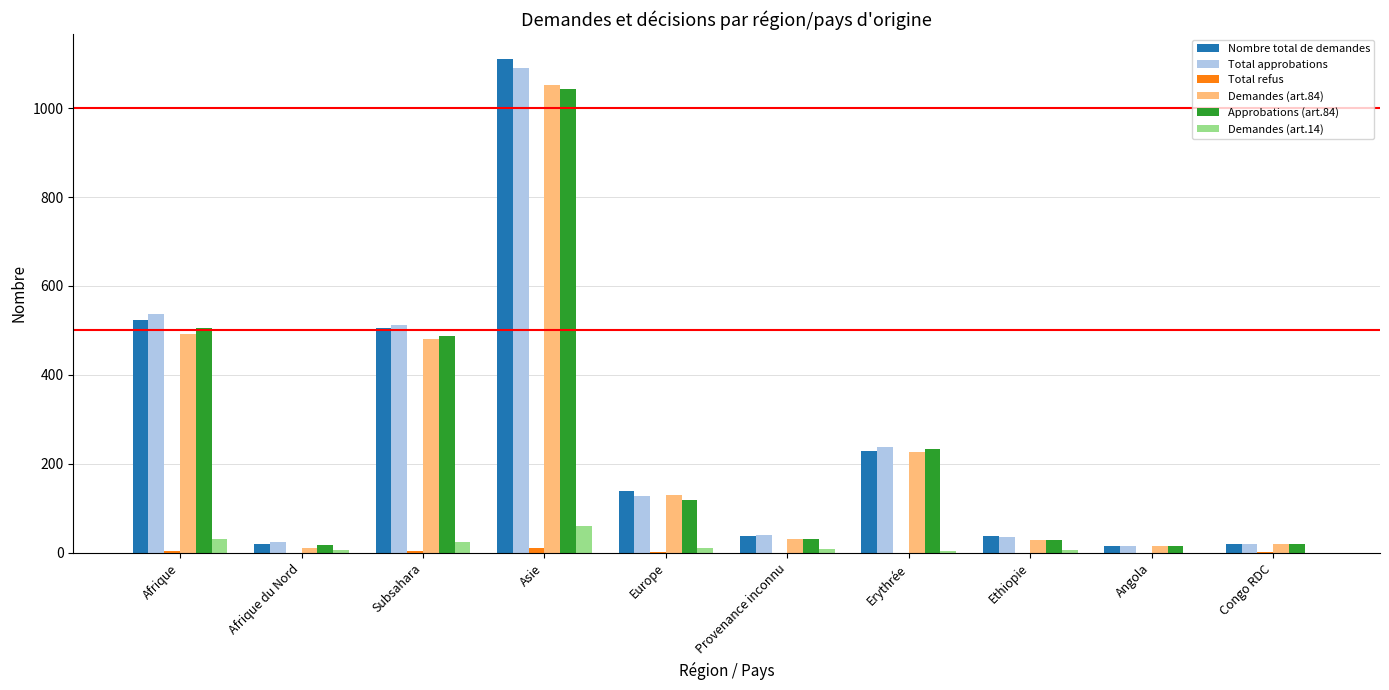

Is the value of Demandes (art.84) at Europe greater than the value of Demandes (art.14) at Erythrée?

Yes